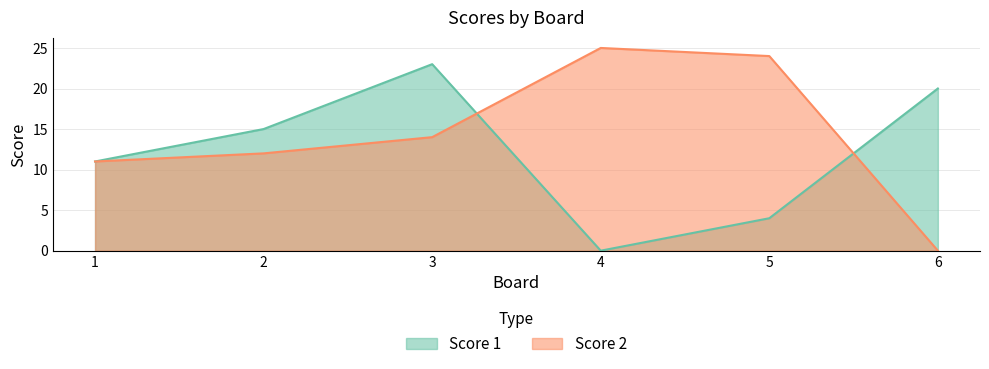

Which series ends up on top after the final intersection of Score 1 and Score 2?

Score 1